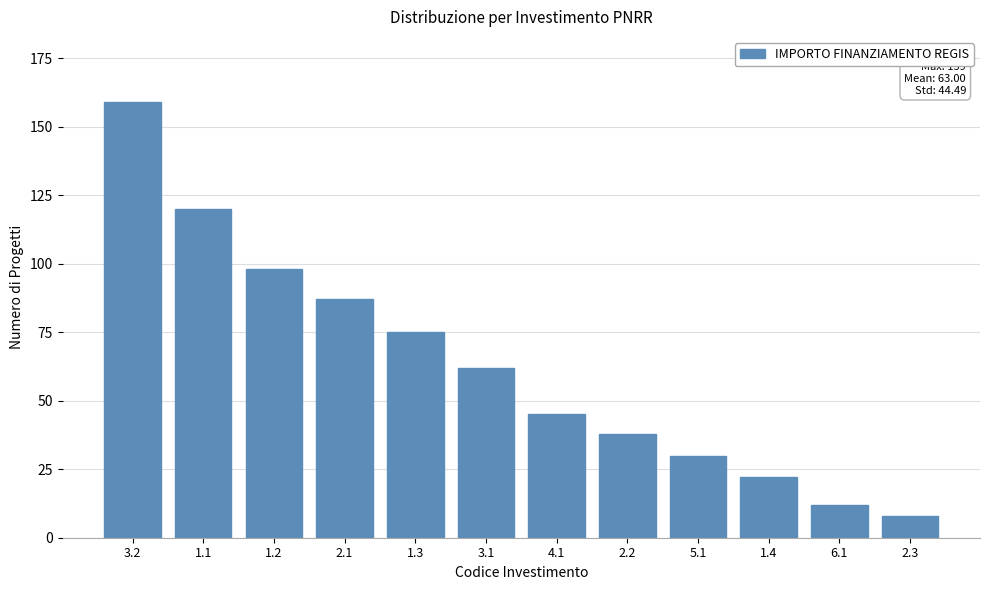

Reading left to right, what are all the values shown in this chart?

159	120	98	87	75	62	45	38	30	22	12	8